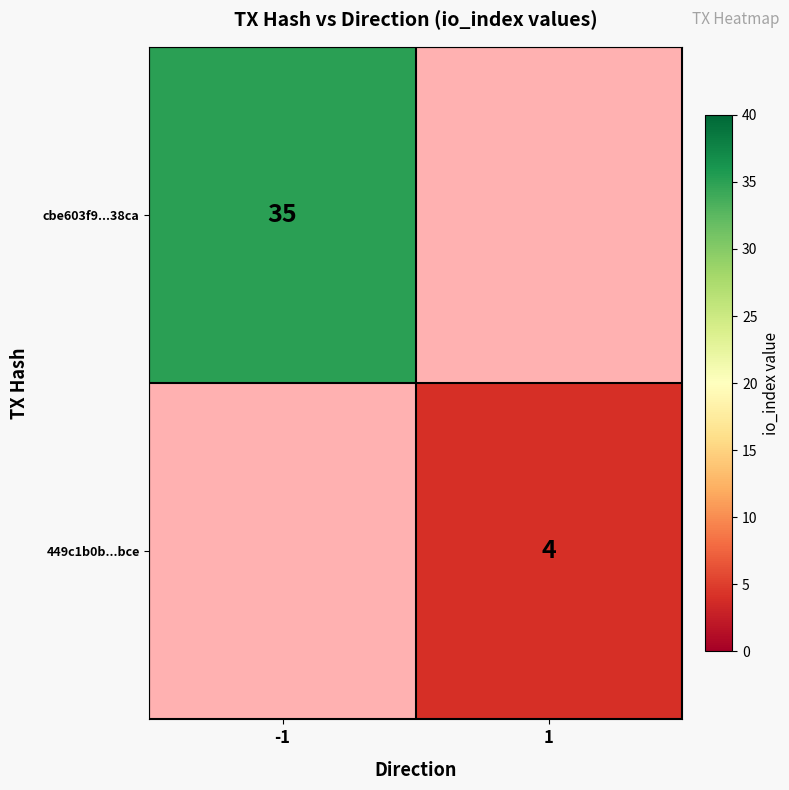

The value of 449c1b0b...bce at 1 is 7. True or false?

False